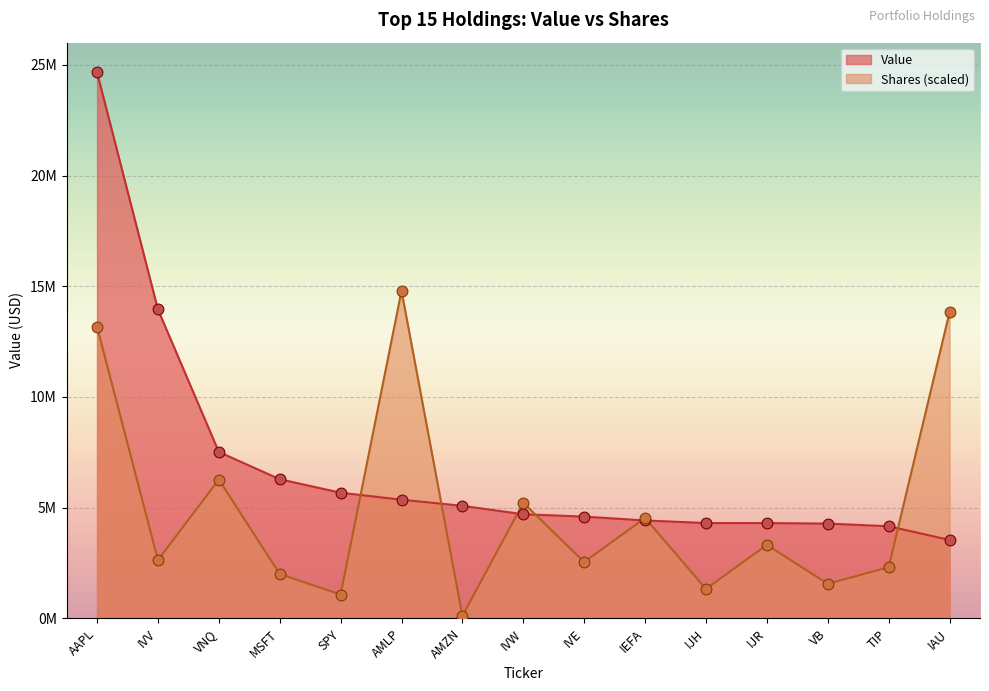

What are all the series names shown in the legend?

Value, Shares (scaled)